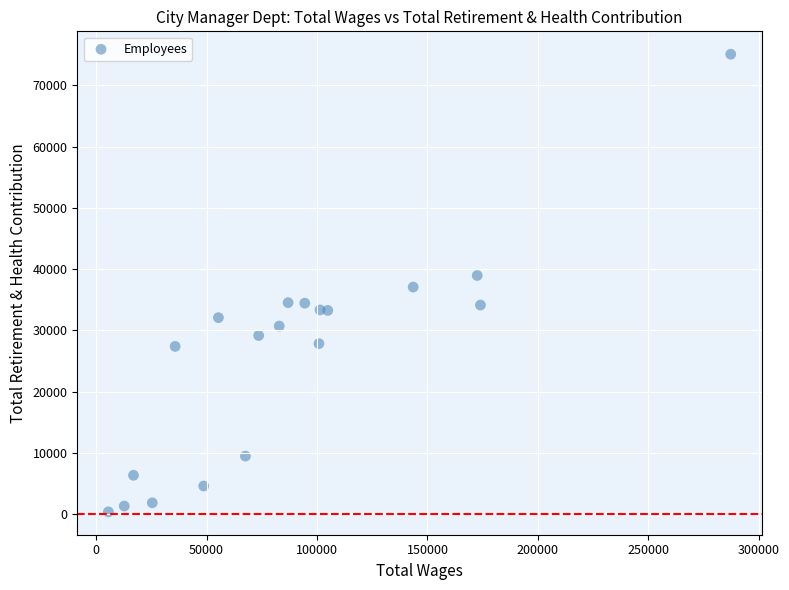

What is the range of X values (max minus min)?

281791